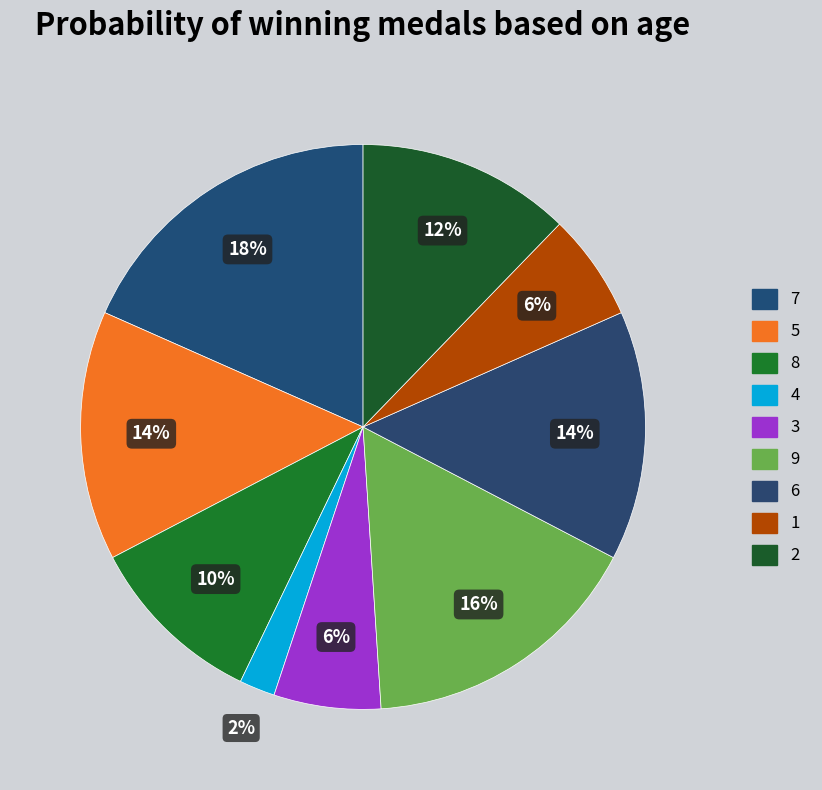

Between 6 and 4, which is larger?

6